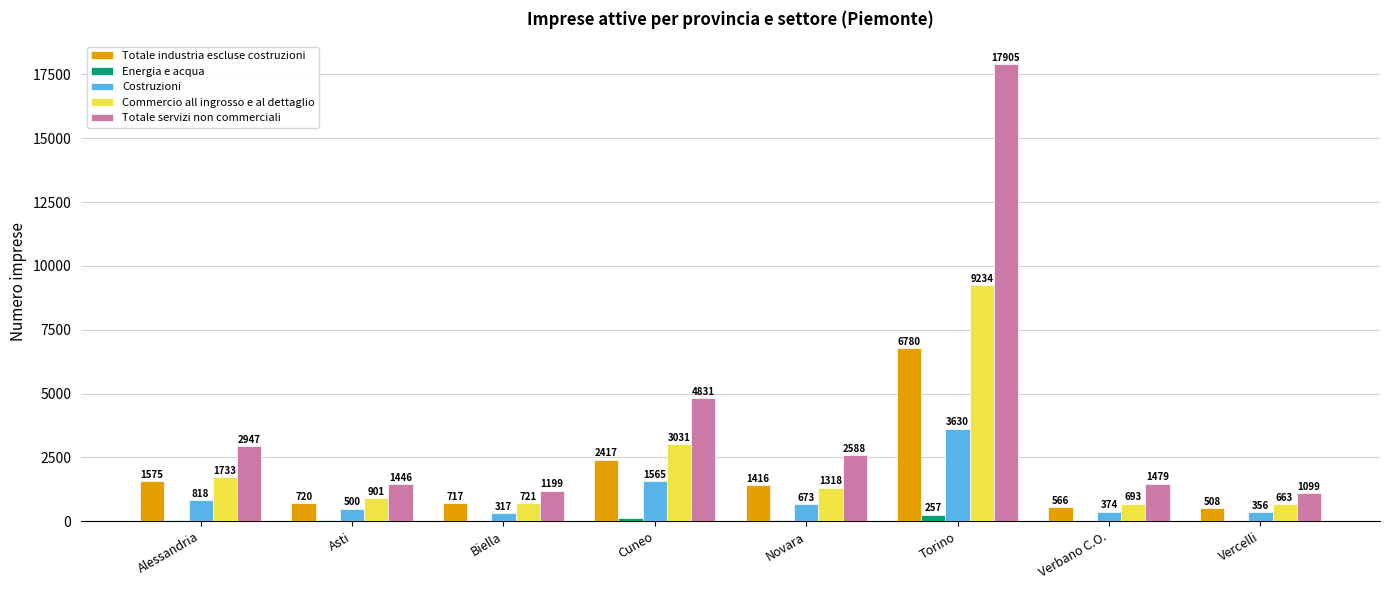

What is the maximum value for Energia e acqua?

257